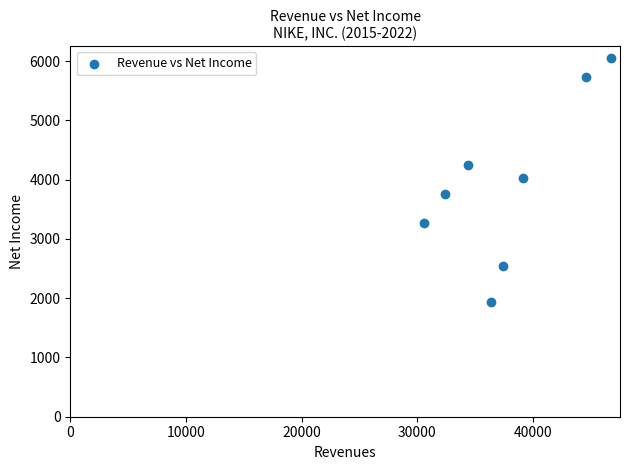

What is the range of X values (max minus min)?

16109